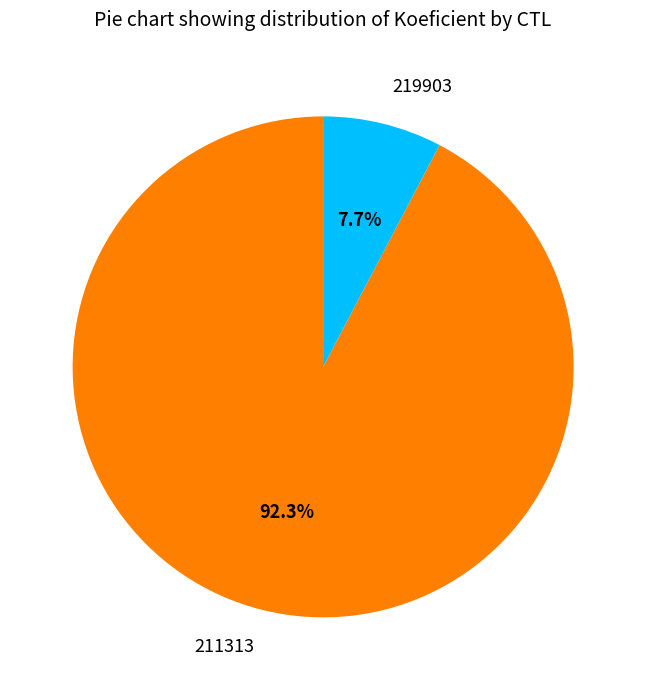

Count the number of slices in the pie.

2